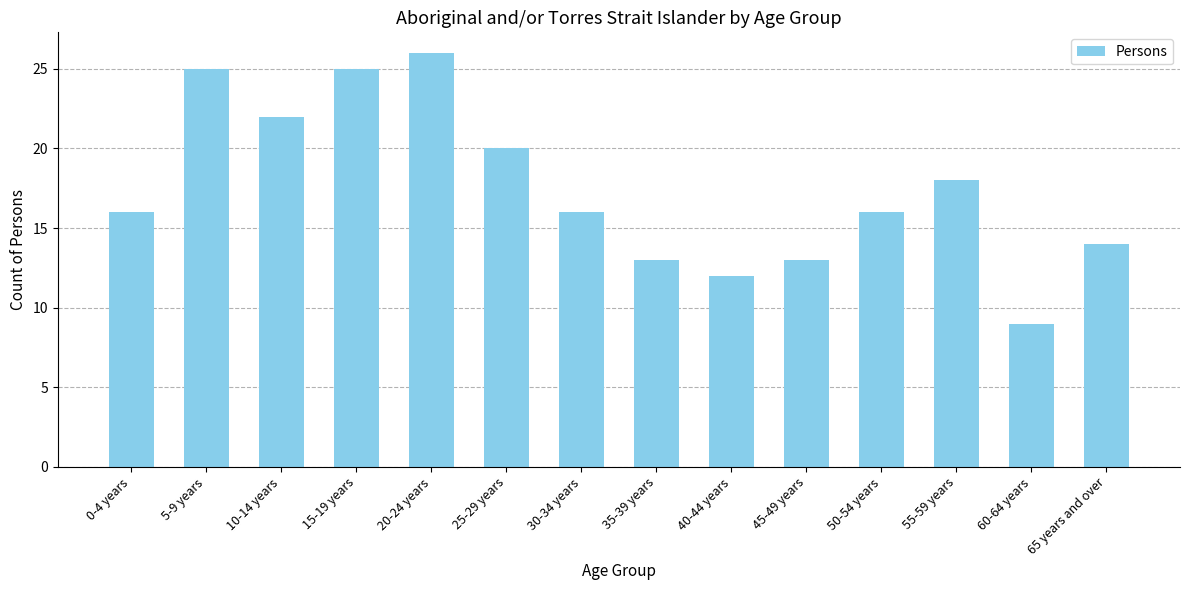

What is the approximate value at 20-24 years?

26